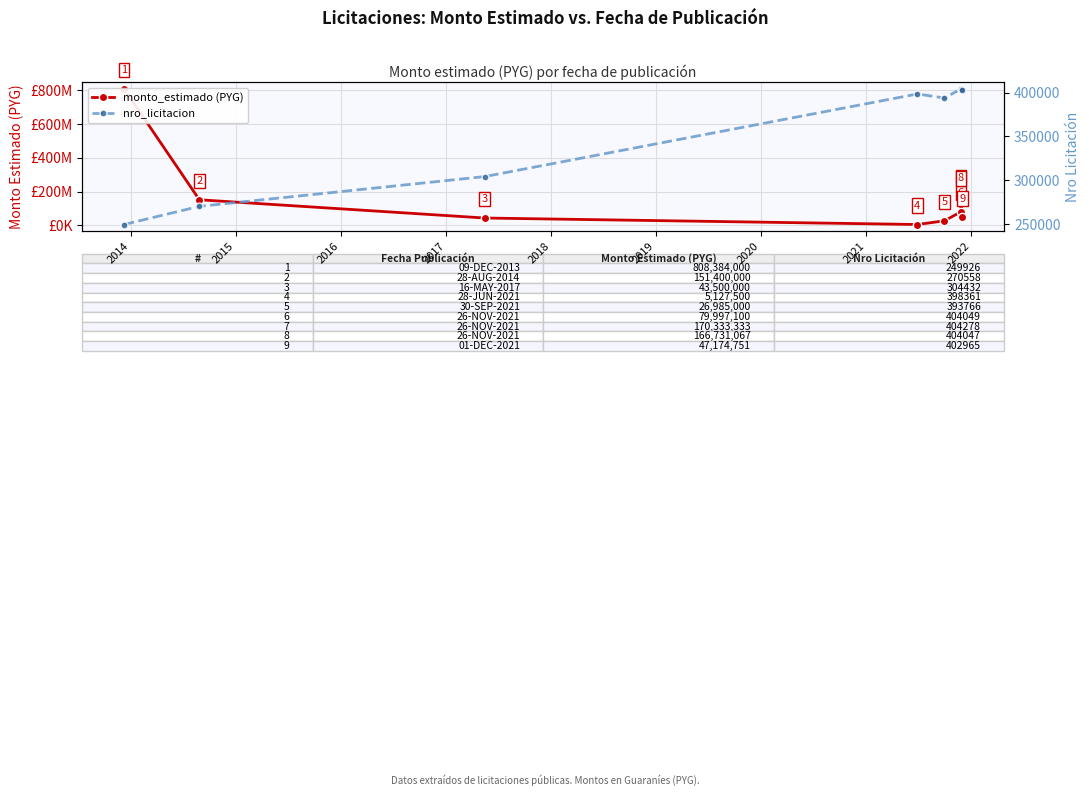

True or false: nro_licitacion and monto_estimado (PYG) intersect in this chart.

False